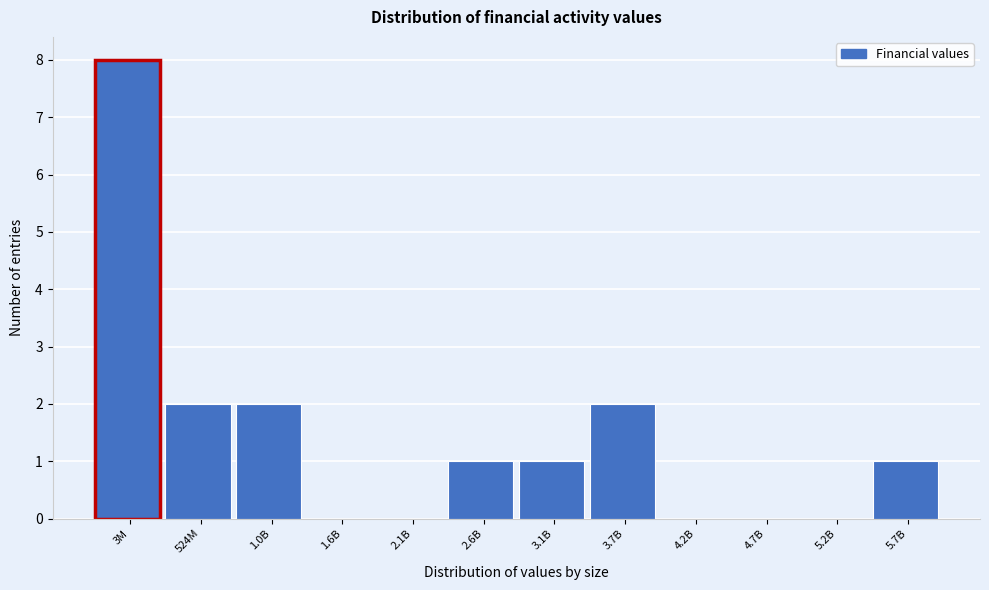

Reading left to right, extract all data points from this chart.

3M=8	524M=2	1.0B=2	1.6B=0	2.1B=0	2.6B=1	3.1B=1	3.7B=2	4.2B=0	4.7B=0	5.2B=0	5.7B=1